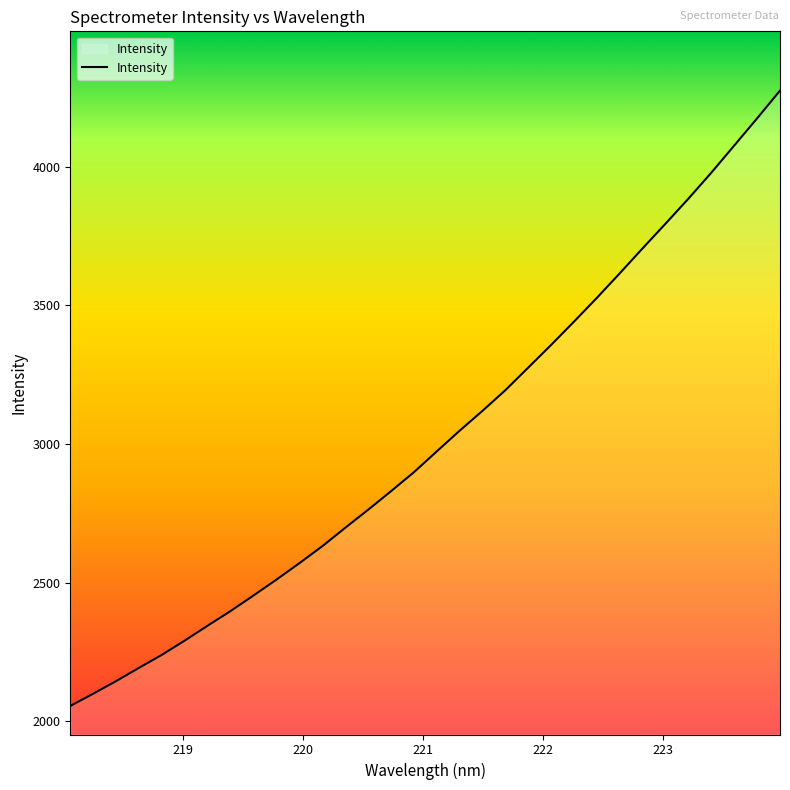

What is the greatest value displayed?

4274.0